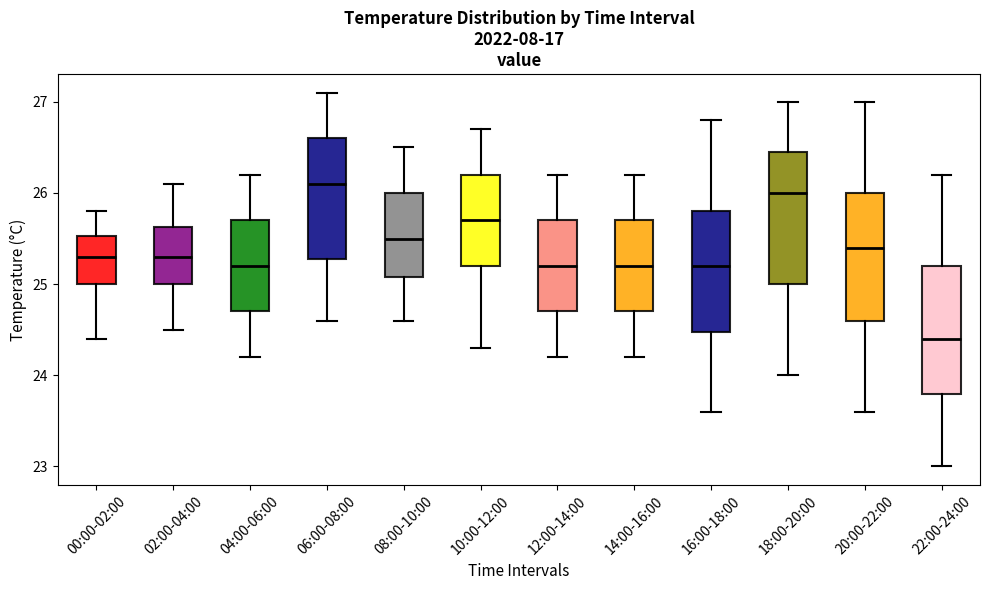

Which box has the lowest median line?

22:00-24:00